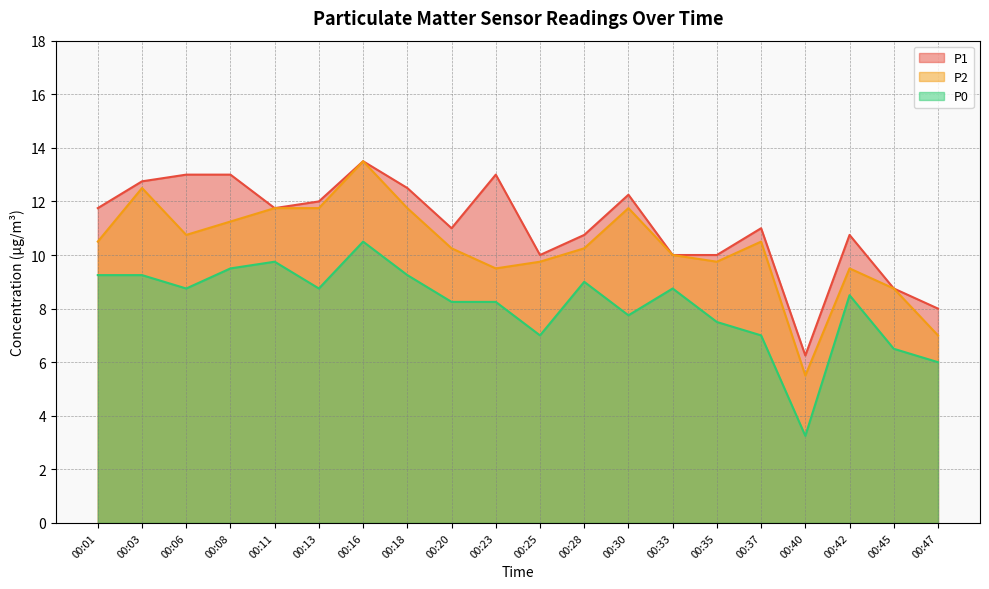

At which label is P1 closest to 9?

00:45